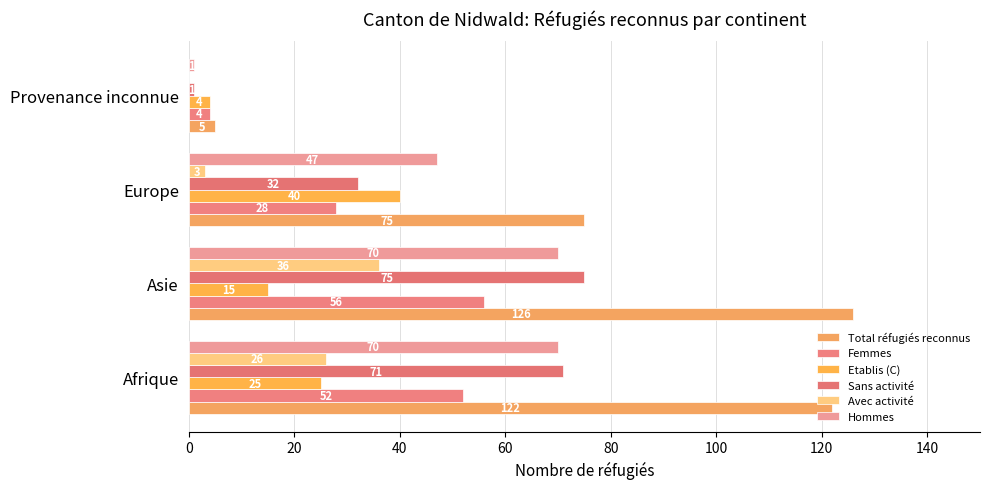

At which category is the sum across all series the highest?

Asie